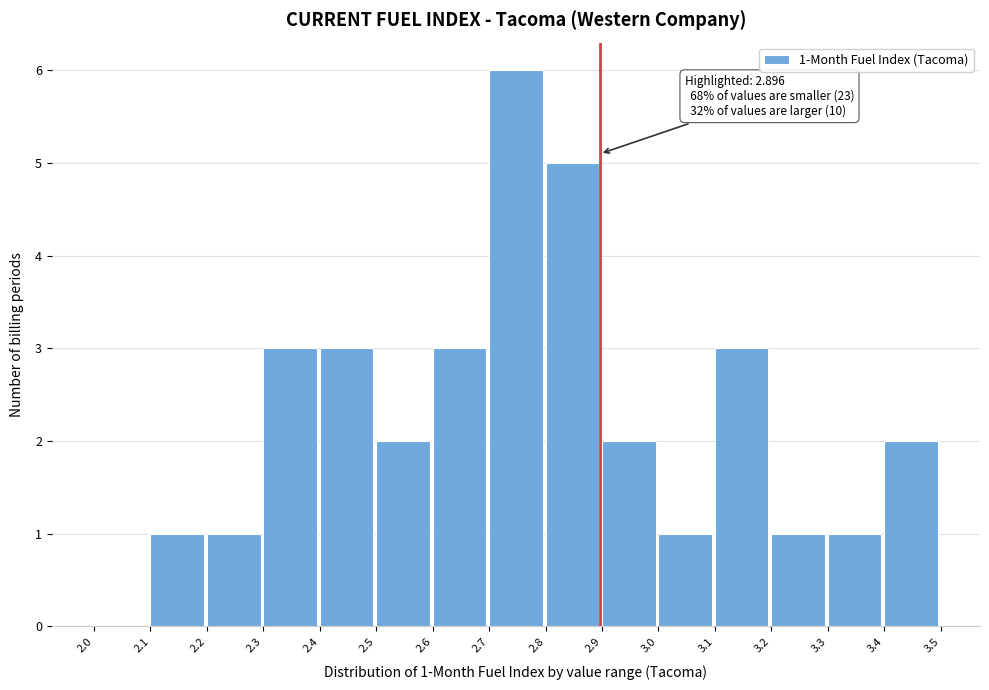

Over which range of the x-axis is the bar tallest?

2.7 to 2.8